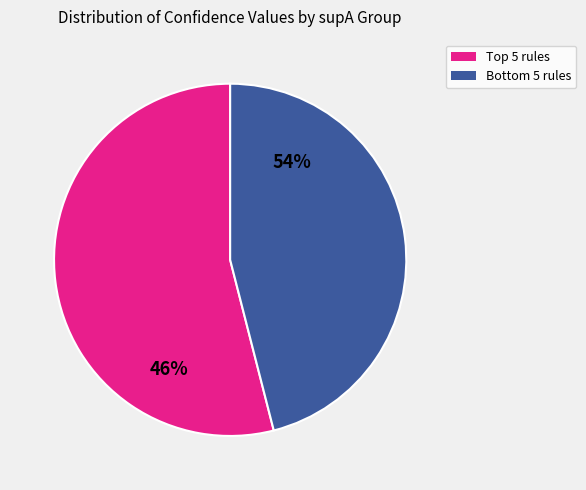

Is it true that 409 is 21% of the pie?

False